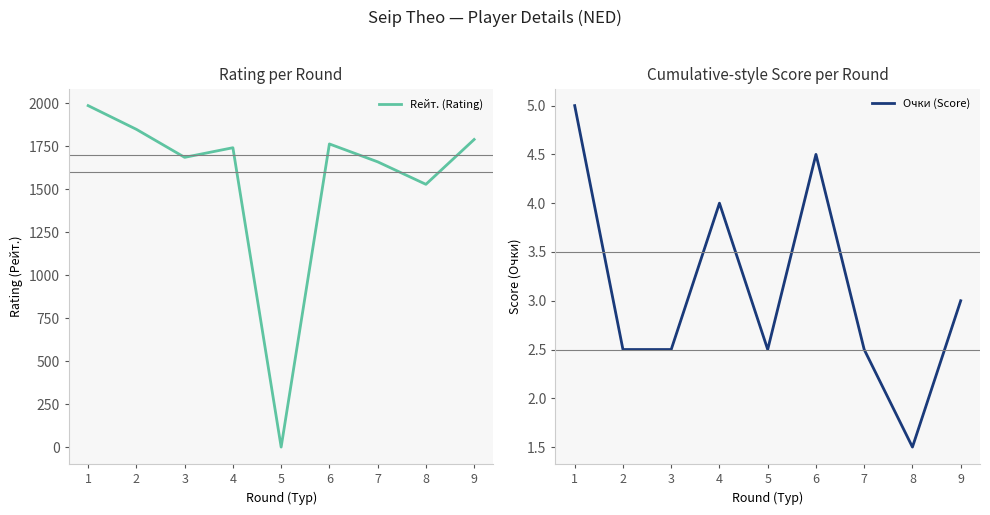

Which category has the highest value in the Rейт. (Rating) series?

1